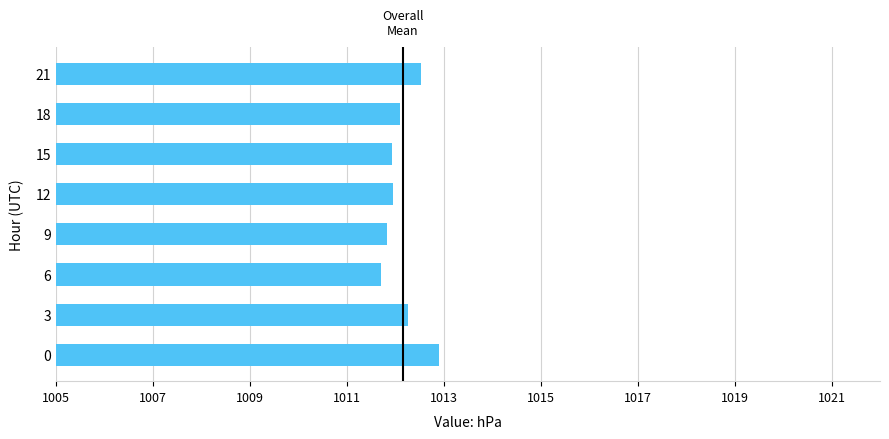

The chart shows a value of 263.2 at 6. True or false?

False